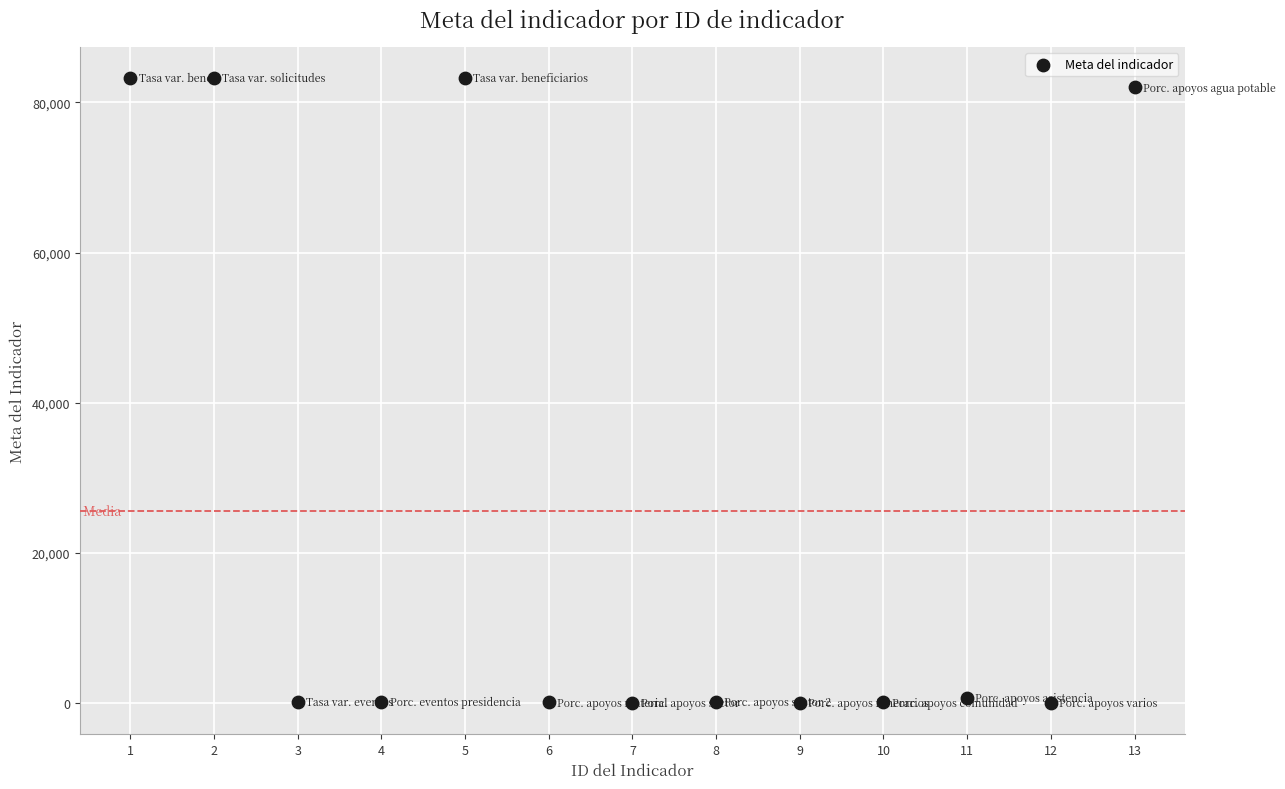

What is the range of Y values (max minus min)?

83230